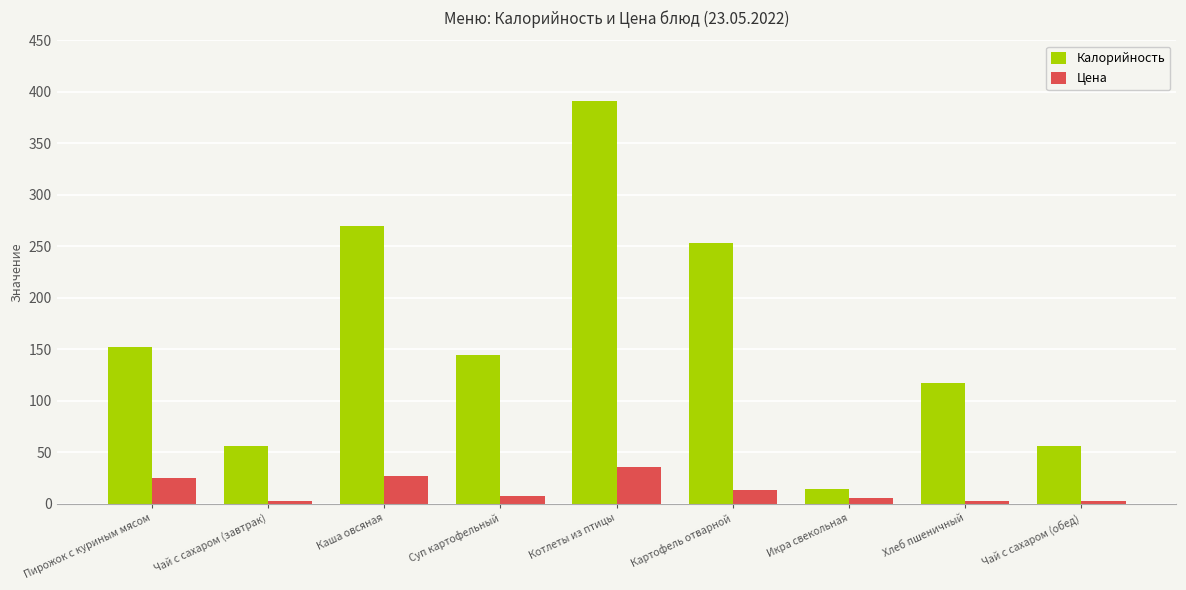

What is the approximate value of Цена at Картофель отварной?

12.9